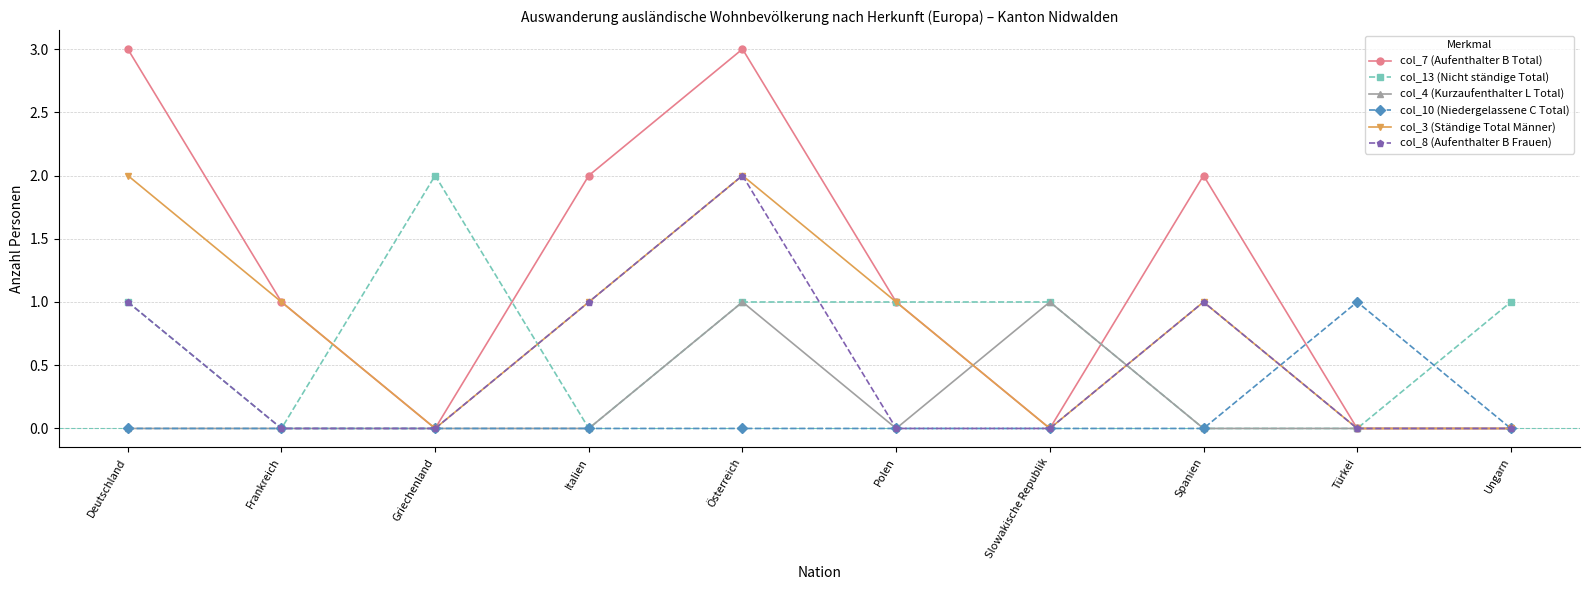

At which category is the sum across all series the highest?

Österreich